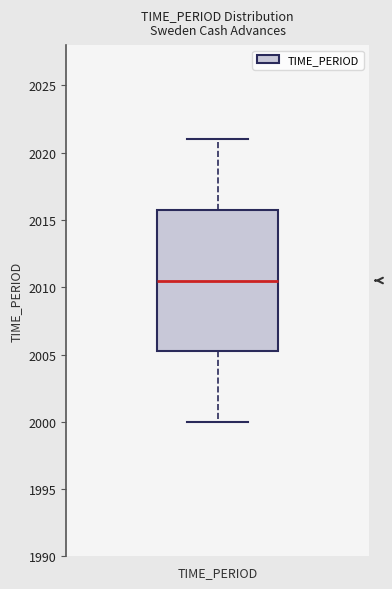

Where is the lower edge of the box for TIME_PERIOD on the y-axis? The values are not printed on the chart, so give them approximately, as read against the axis.

2005.5